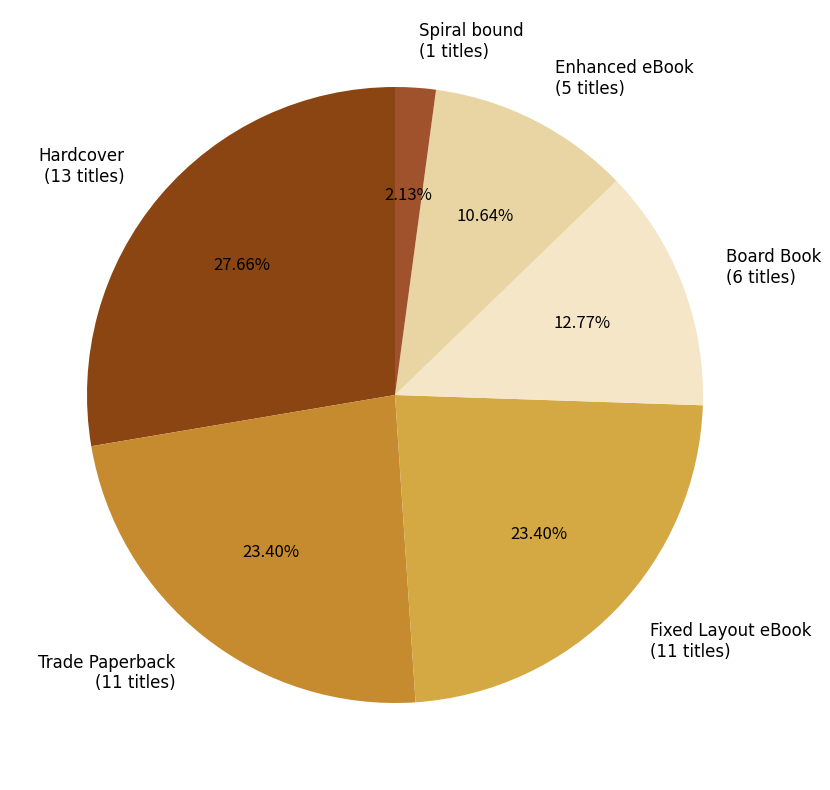

How many segments does this pie chart have?

6